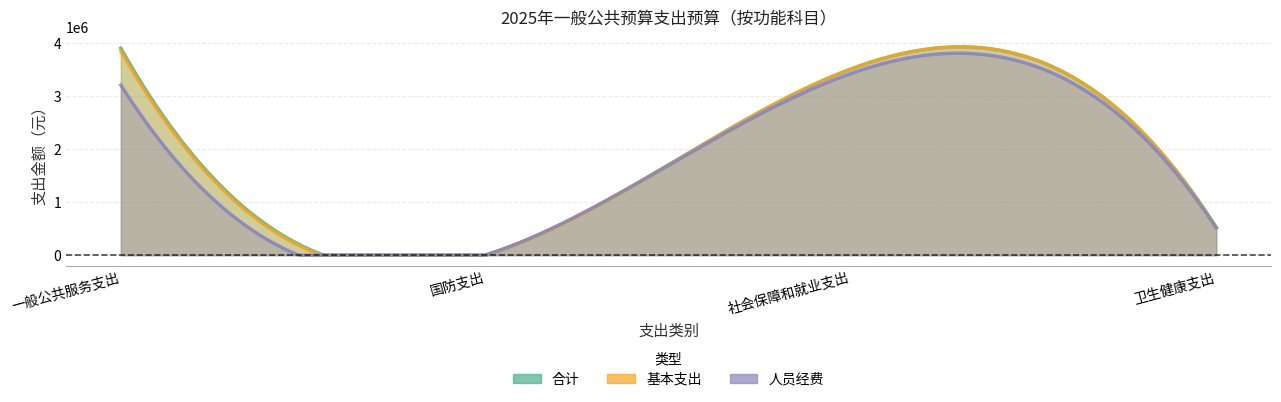

Which category has the highest value across all series?

一般公共服务支出